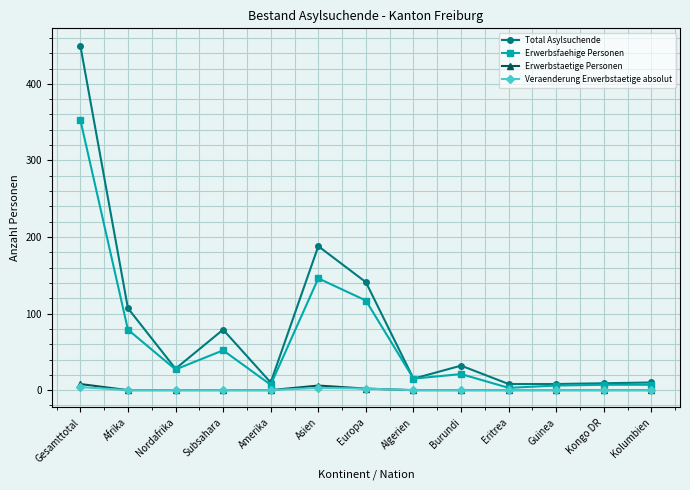

Which series has the widest spread of values?

Total Asylsuchende